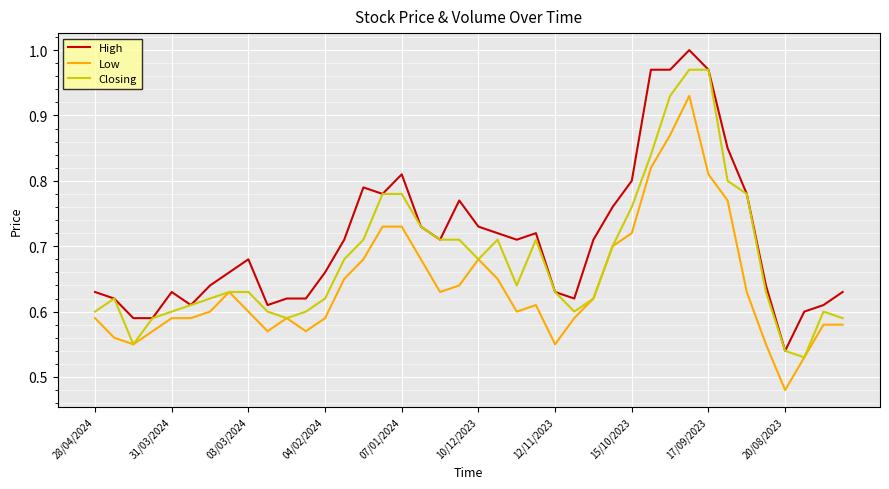

Rank the series by their maximum value, from lowest to highest.

Low, Closing, High